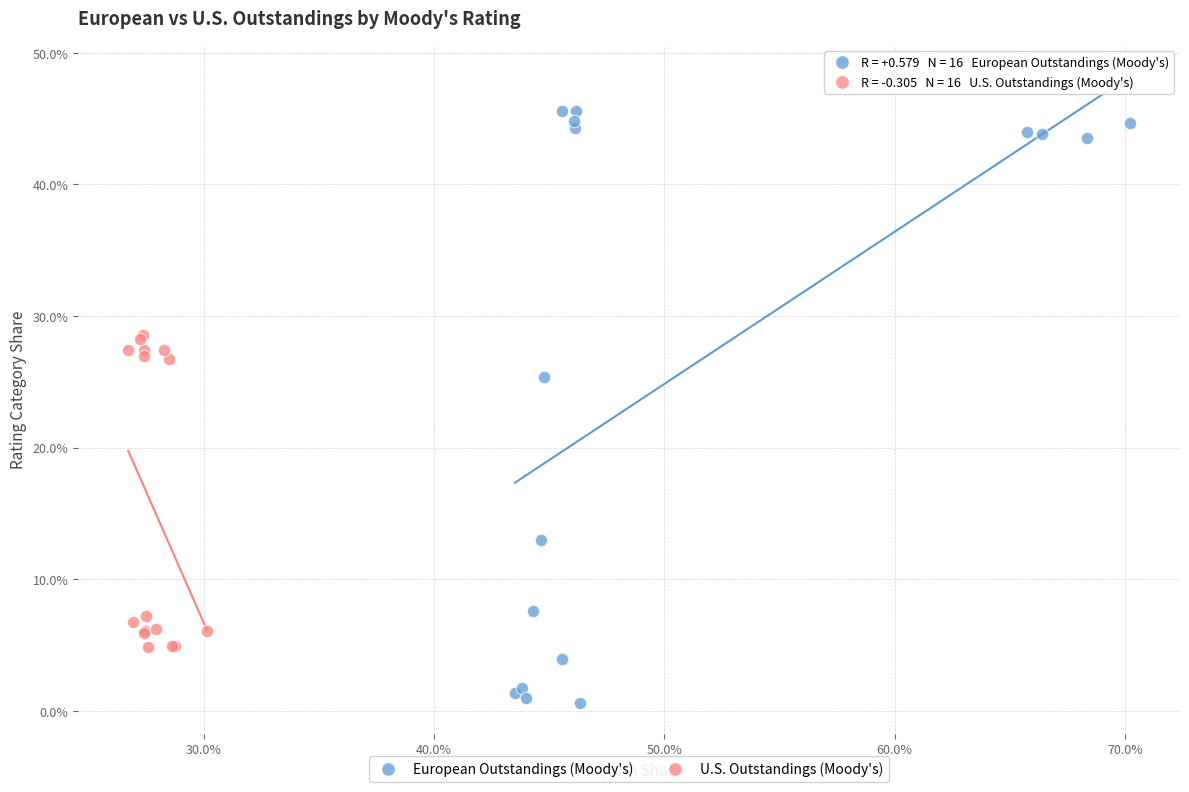

Which series contains the lowest Y value?

European Outstandings (Moody's)